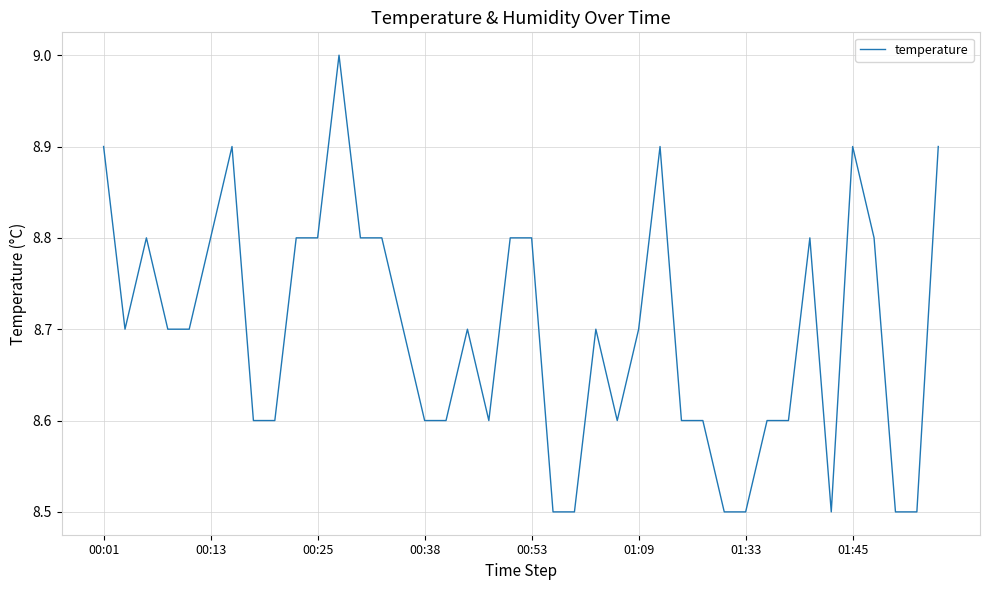

What is the difference between the maximum and minimum values?

0.5